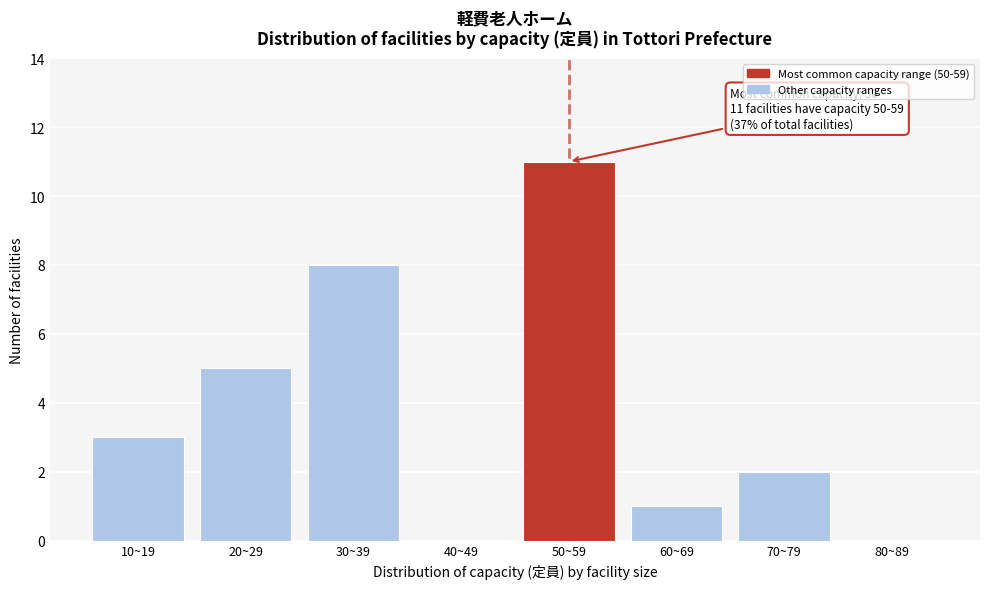

Reading left to right, list all the values displayed in this chart.

10~19=3	20~29=5	30~39=8	40~49=0	50~59=11	60~69=1	70~79=2	80~89=0